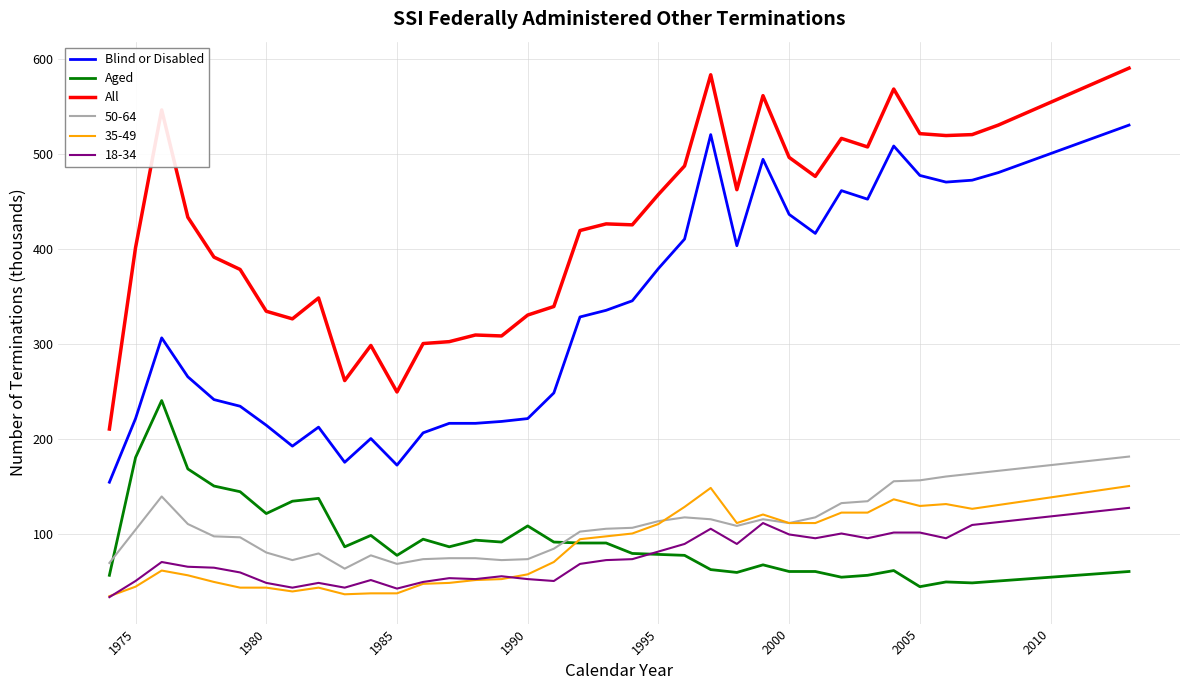

What is the greatest value displayed?

590